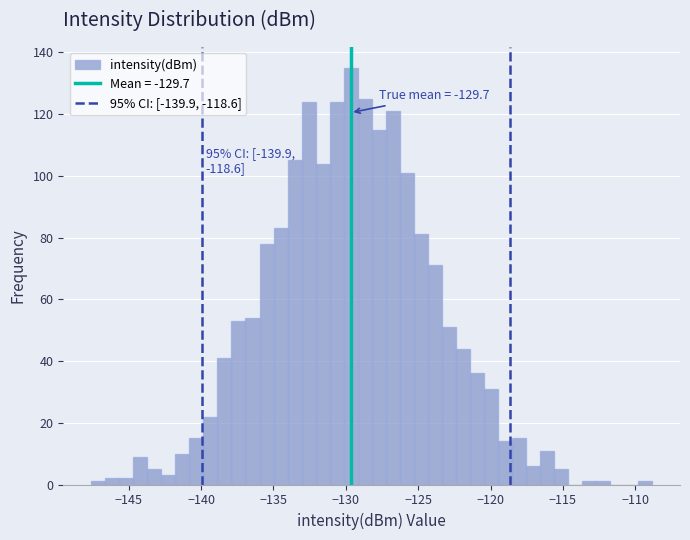

Around what value on the x-axis is the tallest bar? Give the approximate position of its centre, as read against the axis.

-129.5